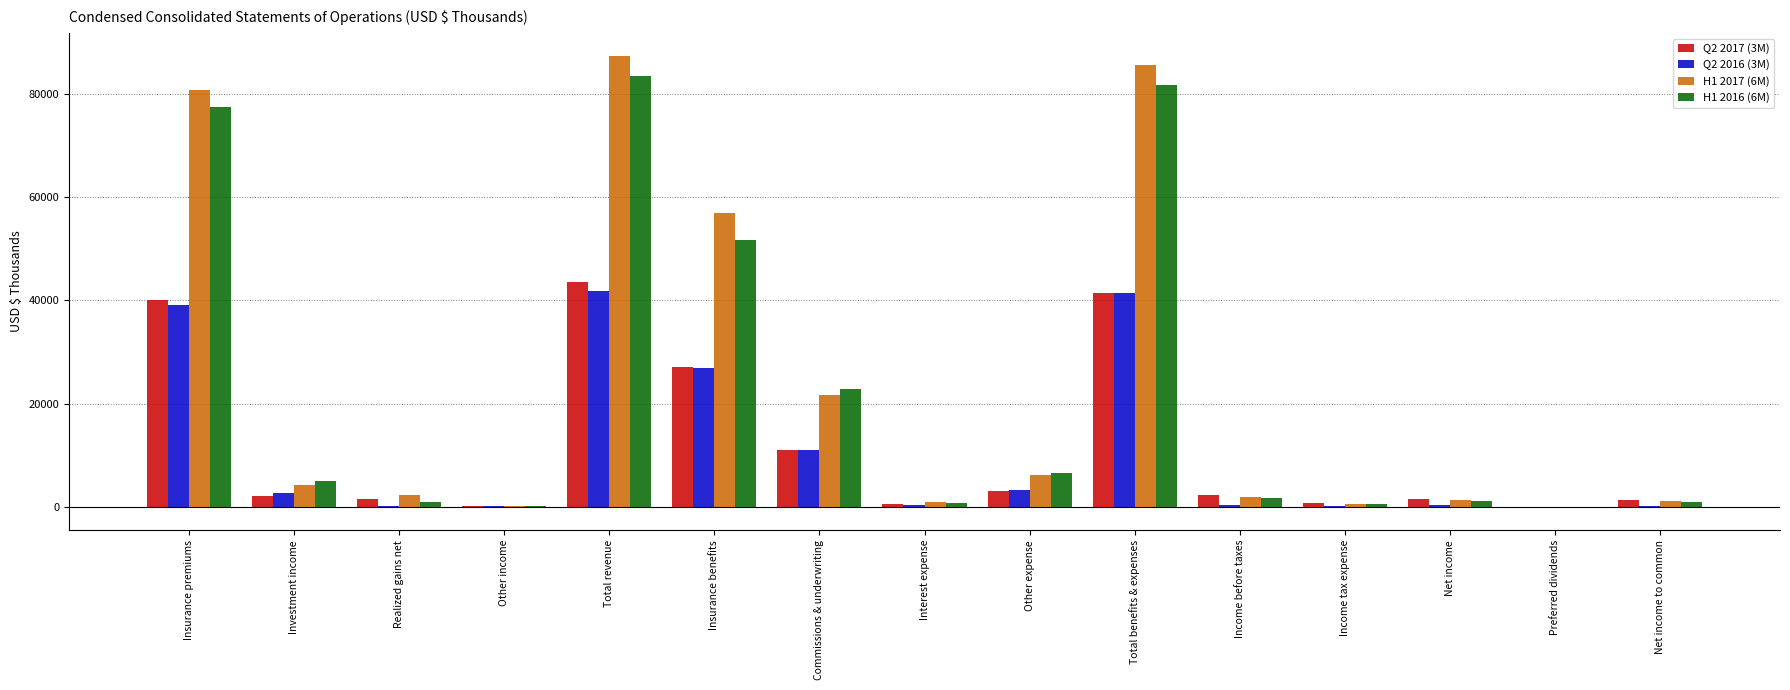

Which series changed the most between Insurance premiums and Commissions & underwriting?

H1 2017 (6M)